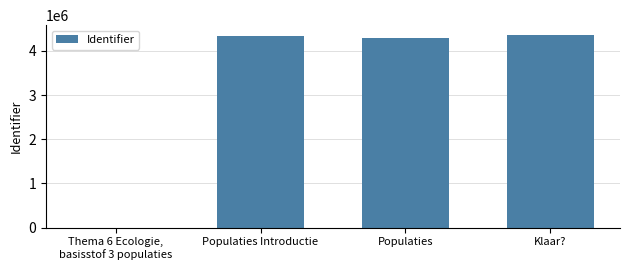

At which label is the value closest to 2181898?

Populaties